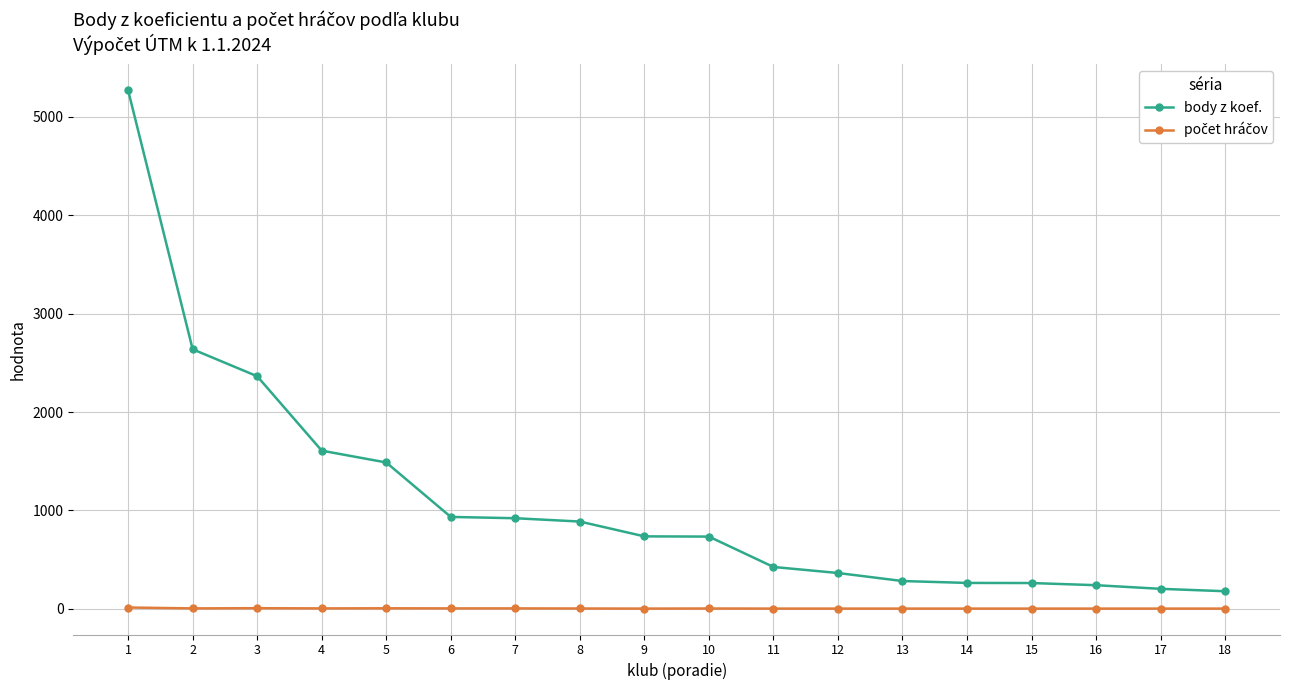

What is the average value of the body z koef. series?

1099.6